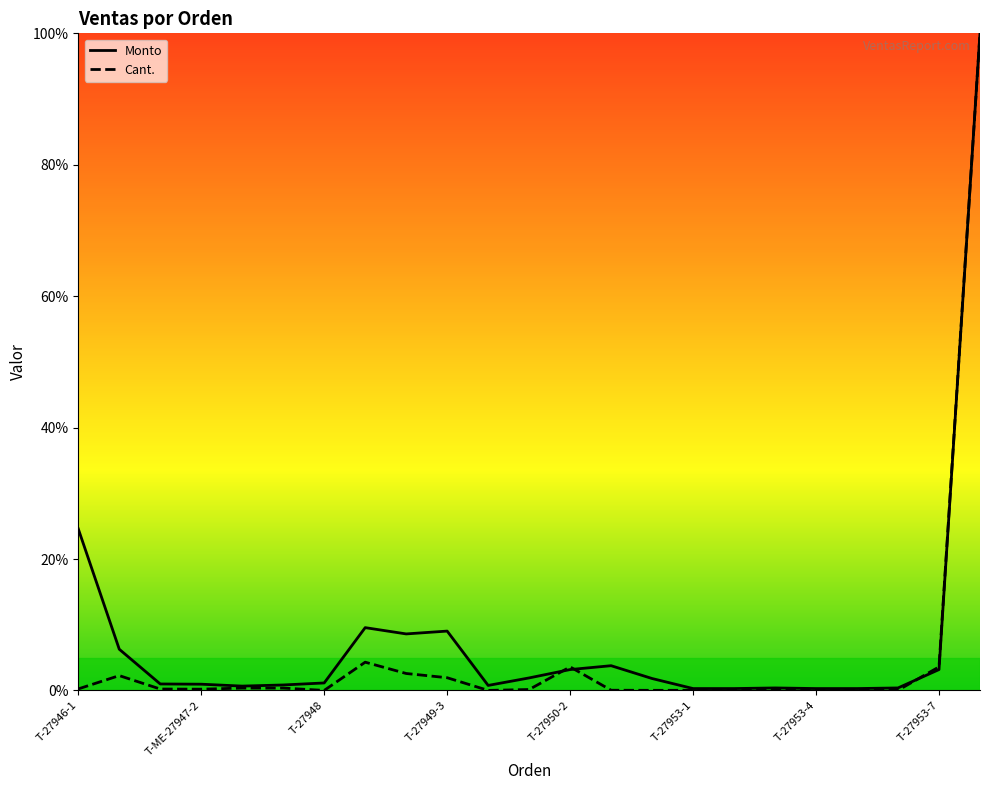

What is the sum of all Monto values?

179.1